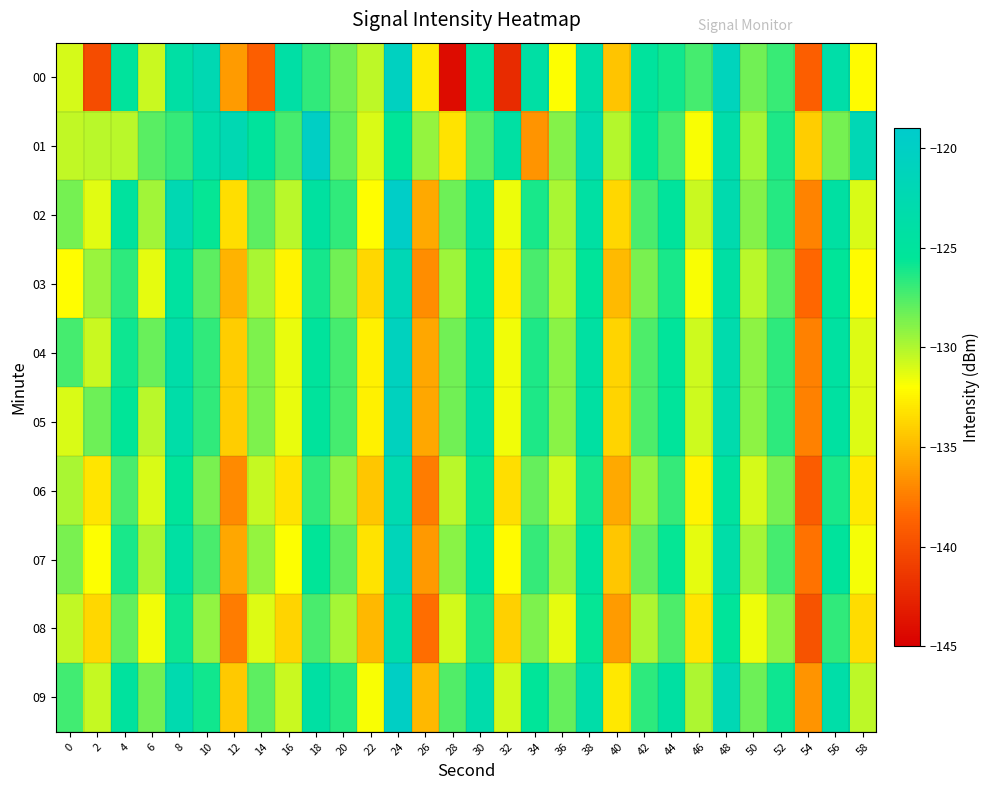

What is the total value across all series at 44?

-1259.1